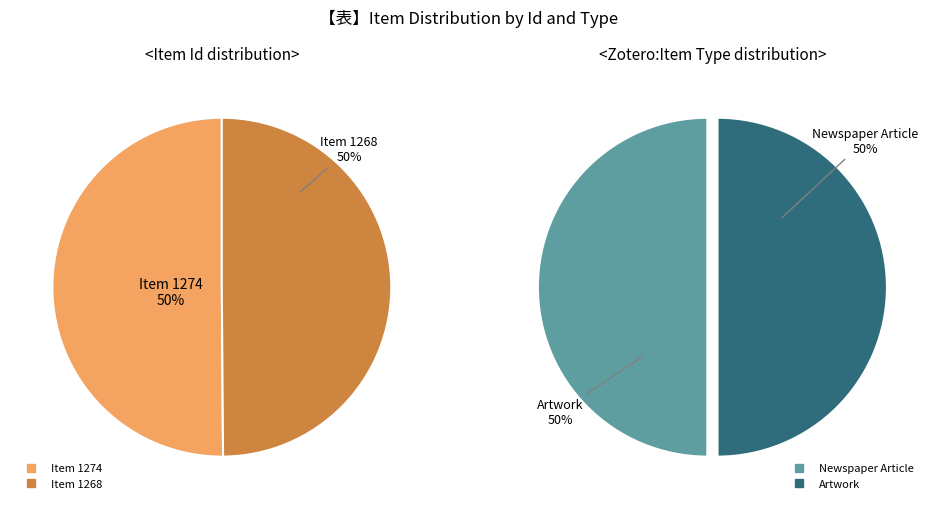

What percentage is the Item 1268 slice, to the nearest percent?

50%